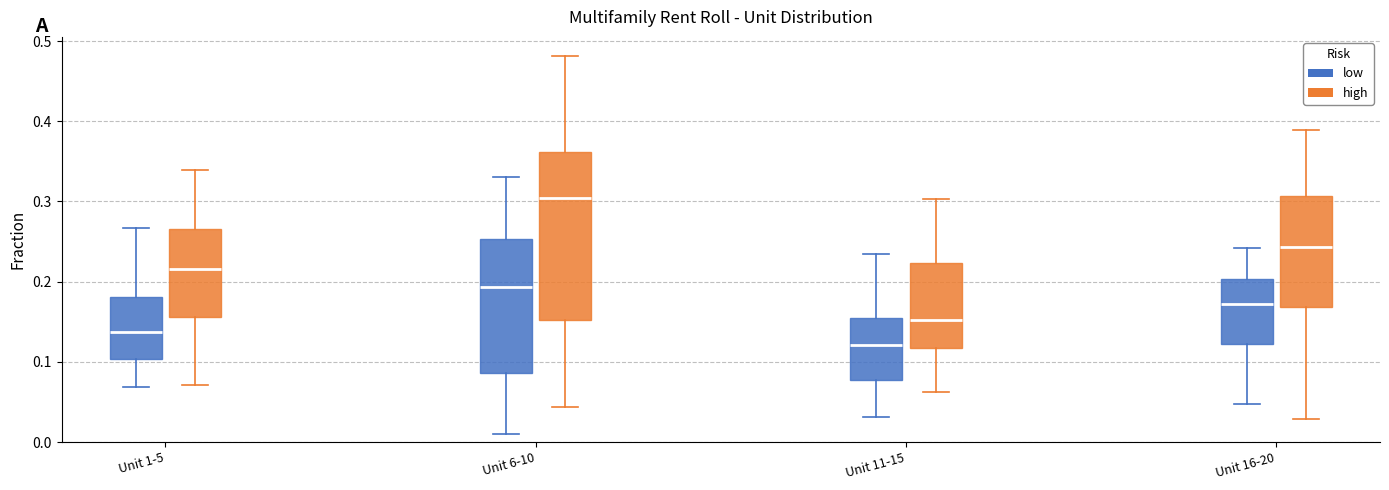

Which box is the tallest, from its lower edge to its upper edge?

Unit 6-10 (high)